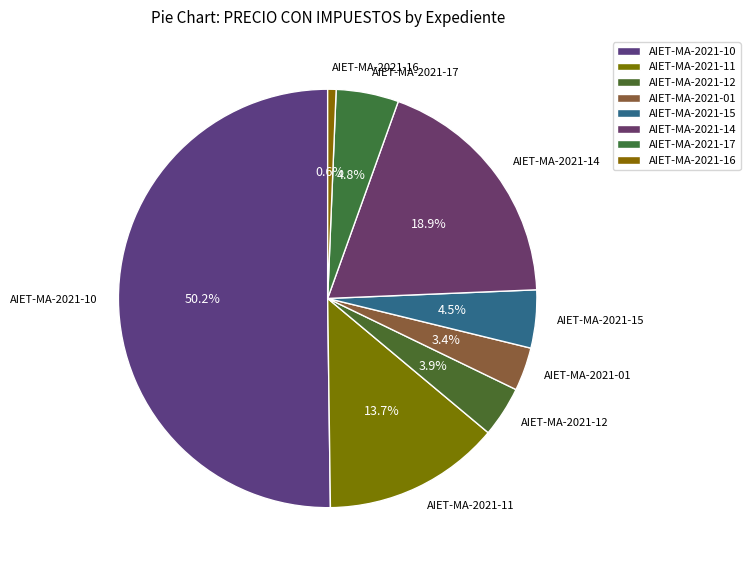

Which category has the biggest portion of the pie?

AIET-MA-2021-10